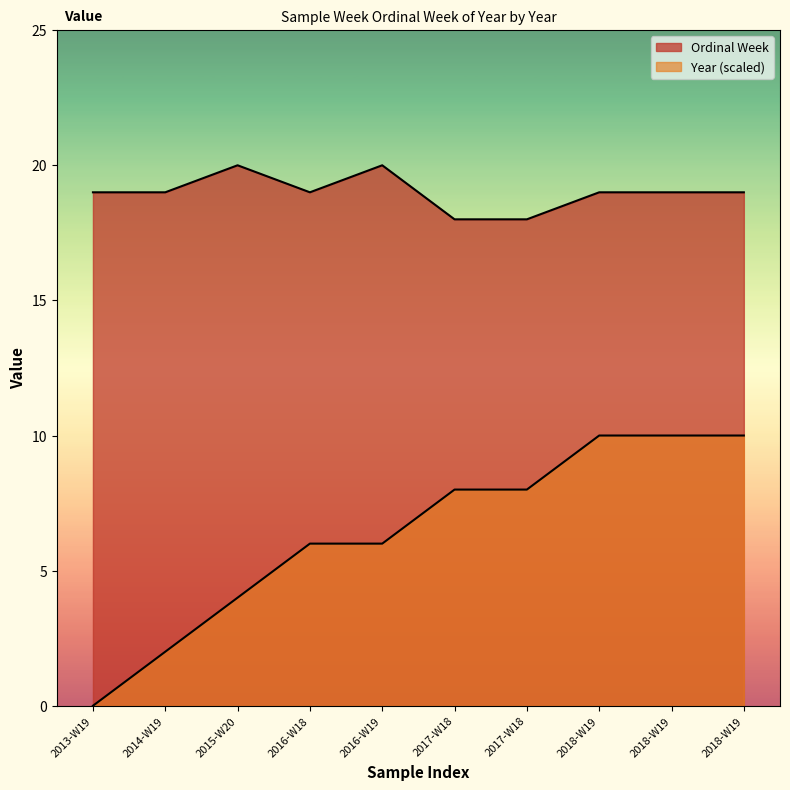

What are all the series names shown in the legend?

Ordinal Week, Year